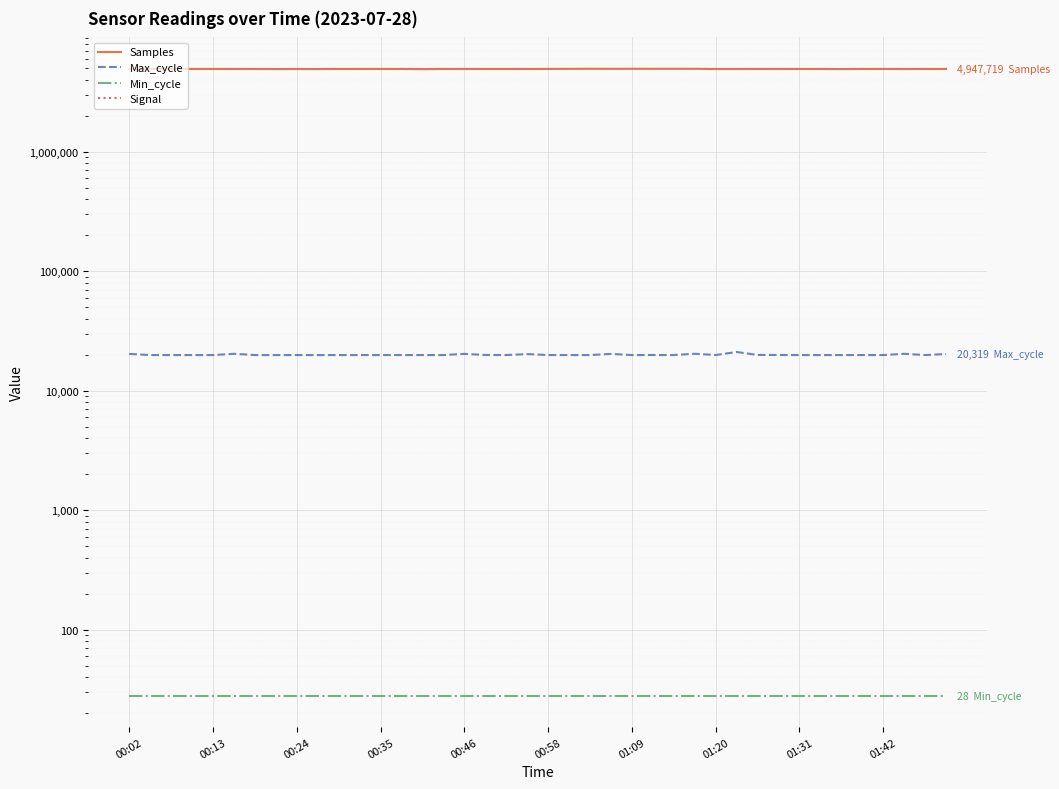

True or false: Max_cycle and Min_cycle intersect in this chart.

False